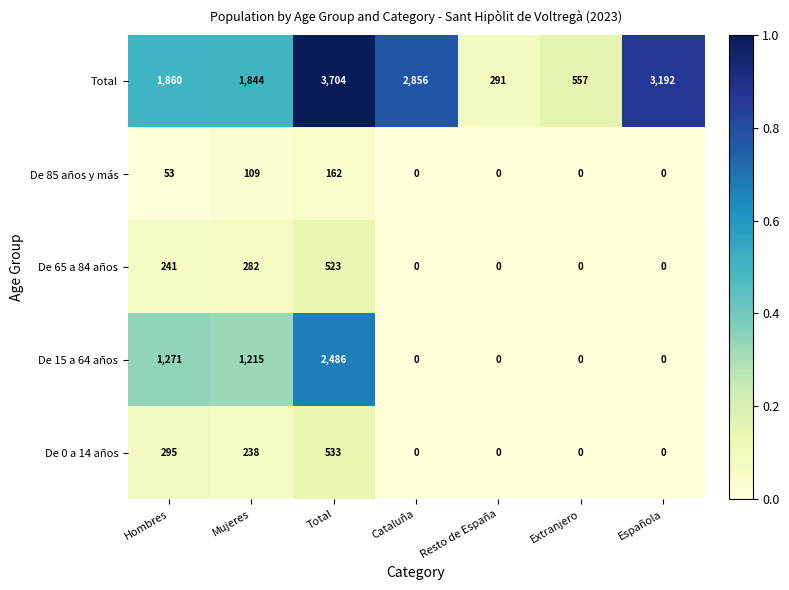

How many series are shown in this chart?

5